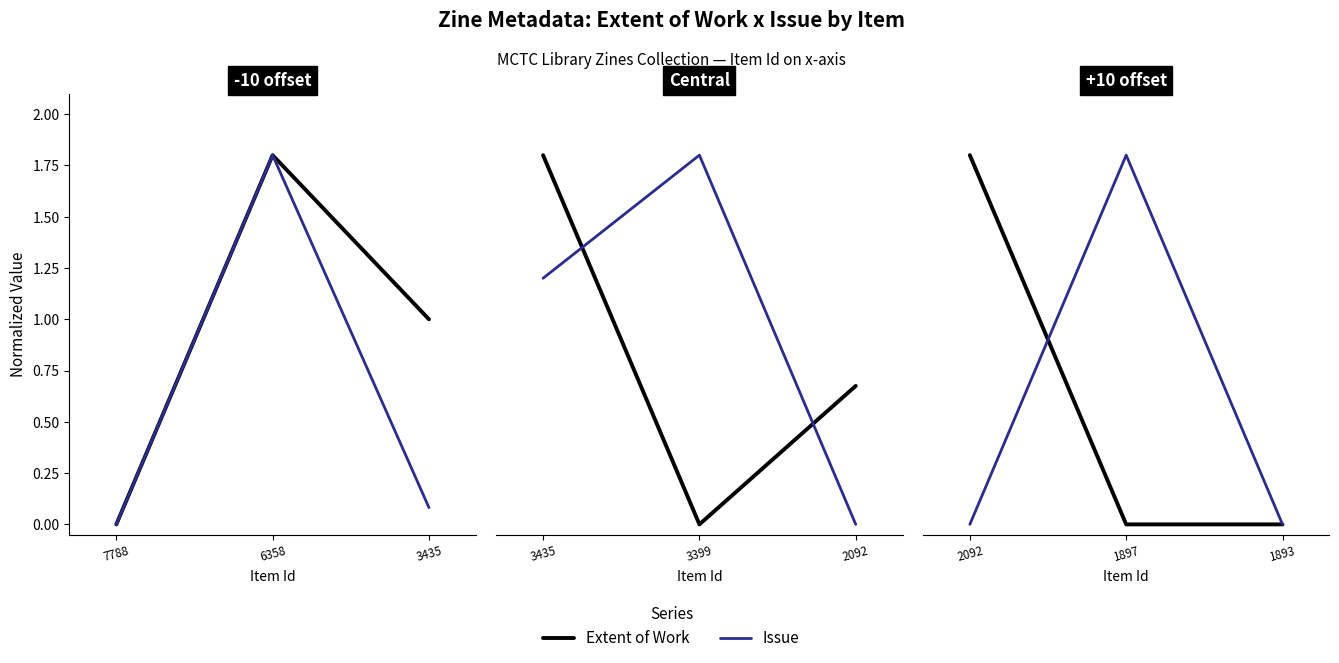

The value of Extent of Work at 2092 is 1.0. True or false?

False